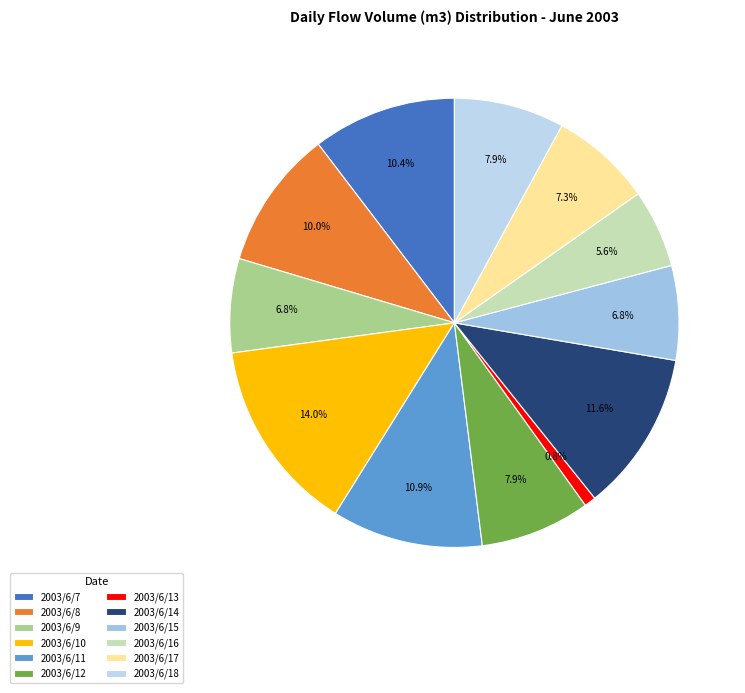

Do 2003/6/15 and 2003/6/16 together represent more than half of the pie?

No